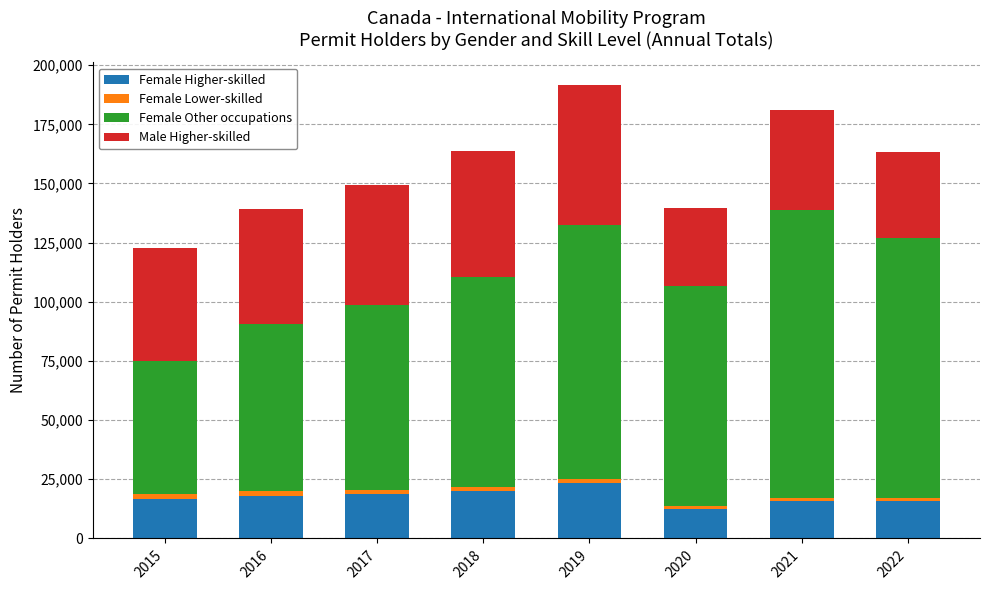

What is the maximum value for Female Higher-skilled?

23450